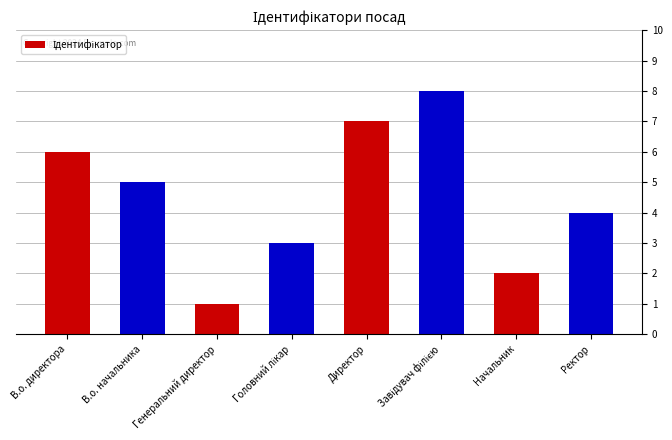

Is it true that the value at Генеральний директор is 0?

False